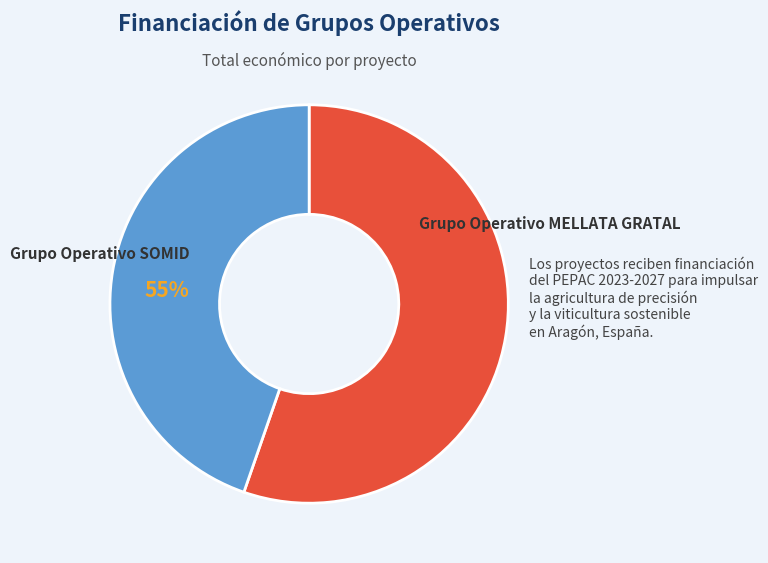

Does any single category account for the majority?

Yes